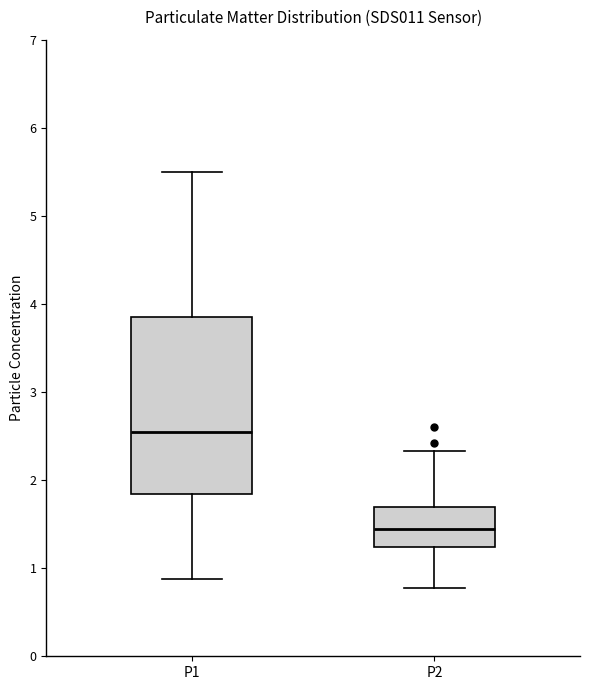

Reading left to right, read every box against the y-axis: the position of its median line, the range the box covers, and the ends of its whiskers. The values are not printed on the chart, so give them approximately, as read against the axis.

P1: median 2.6, box 1.8 to 3.8, whiskers 0.9 to 5.5
P2: median 1.5, box 1.2 to 1.7, whiskers 0.8 to 2.3